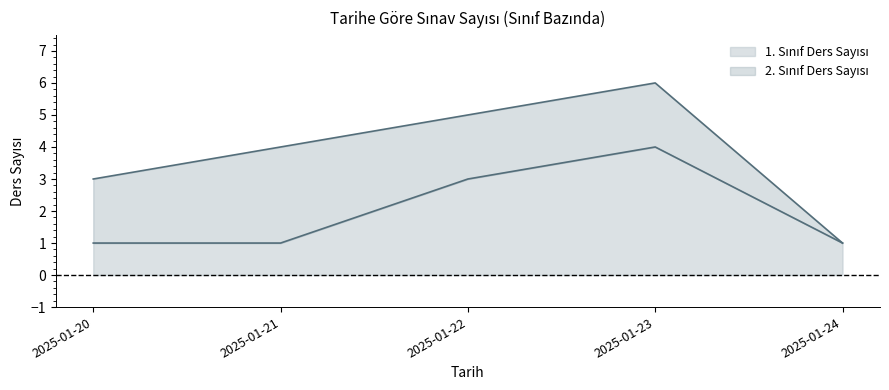

The chart shows a value of 1 at 2025-01-20. True or false?

True